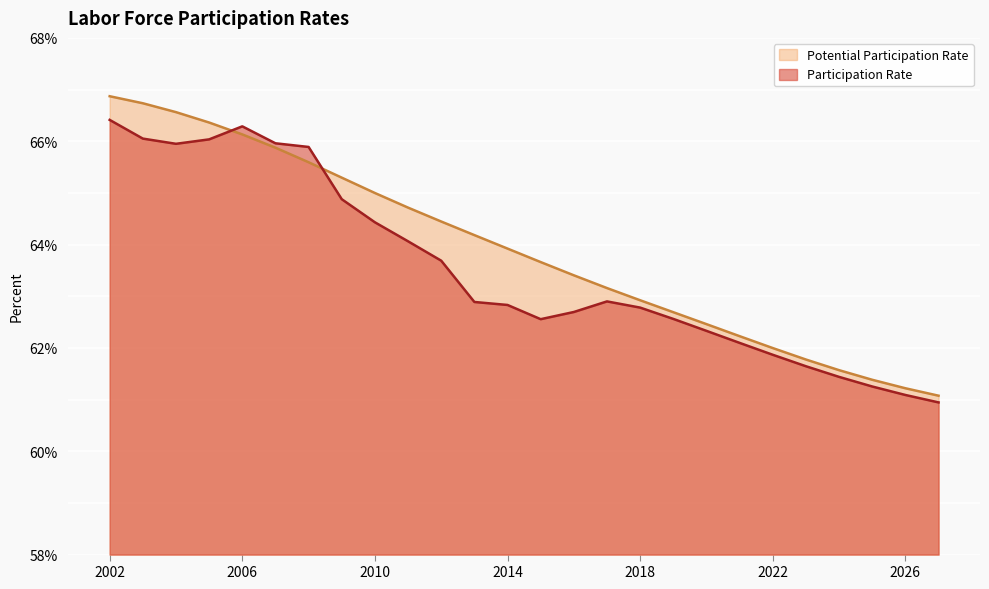

Where do Participation Rate and Potential Participation Rate first cross each other?

2005 and 2006